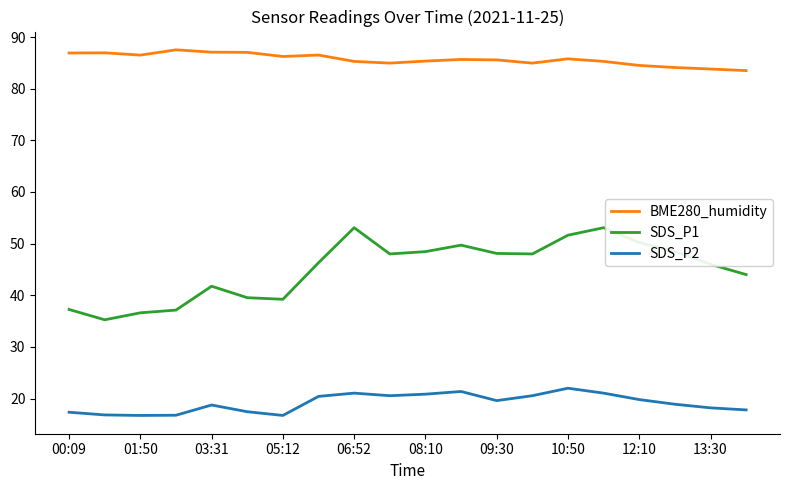

Which series has the largest total across all categories?

BME280_humidity